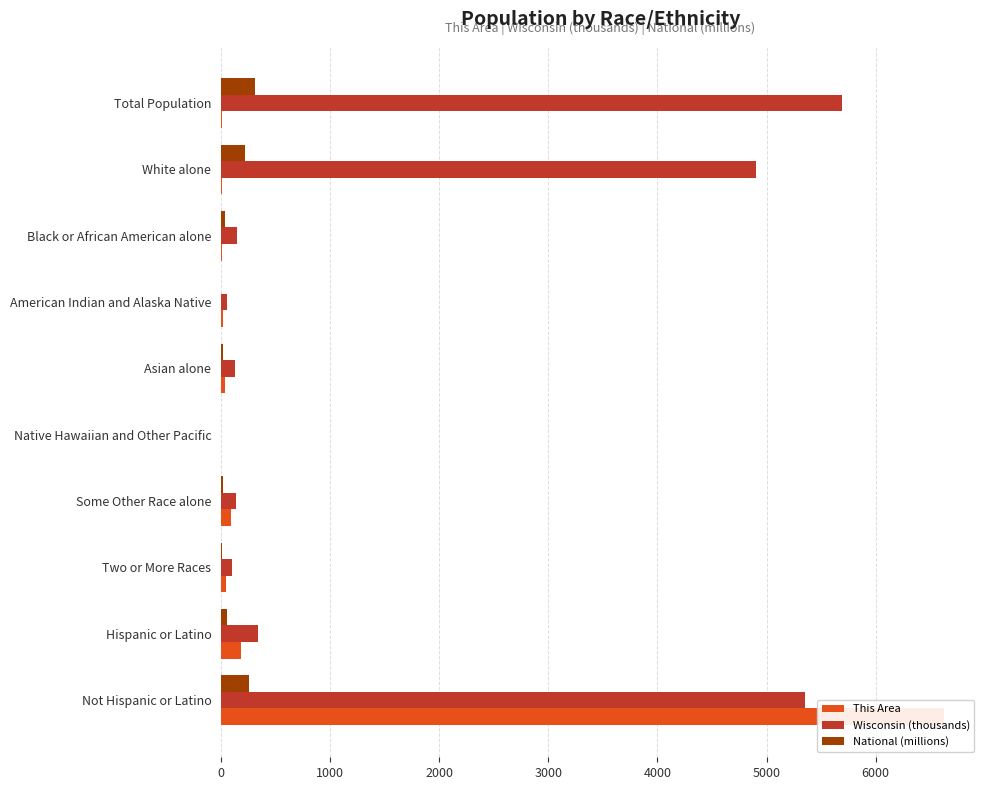

How many groups of bars are there?

10